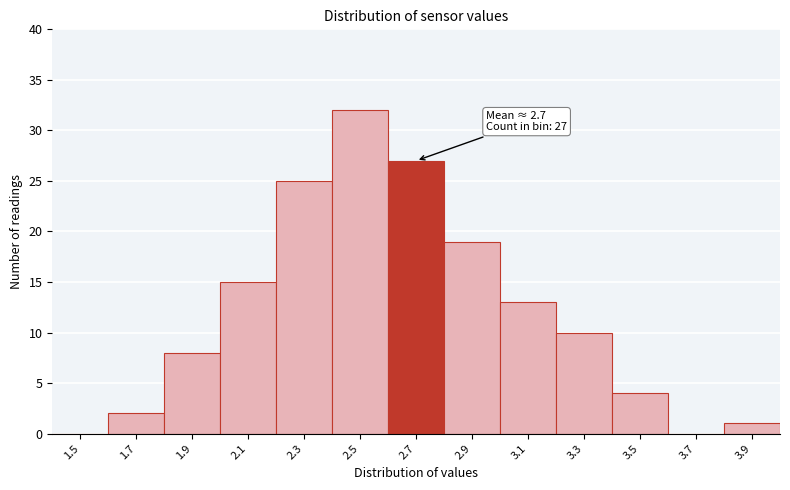

Reading left to right, list all the values displayed in this chart.

1.5=0	1.7=2	1.9=8	2.1=15	2.3=25	2.5=32	2.7=27	2.9=19	3.1=13	3.3=10	3.5=4	3.7=0	3.9=1